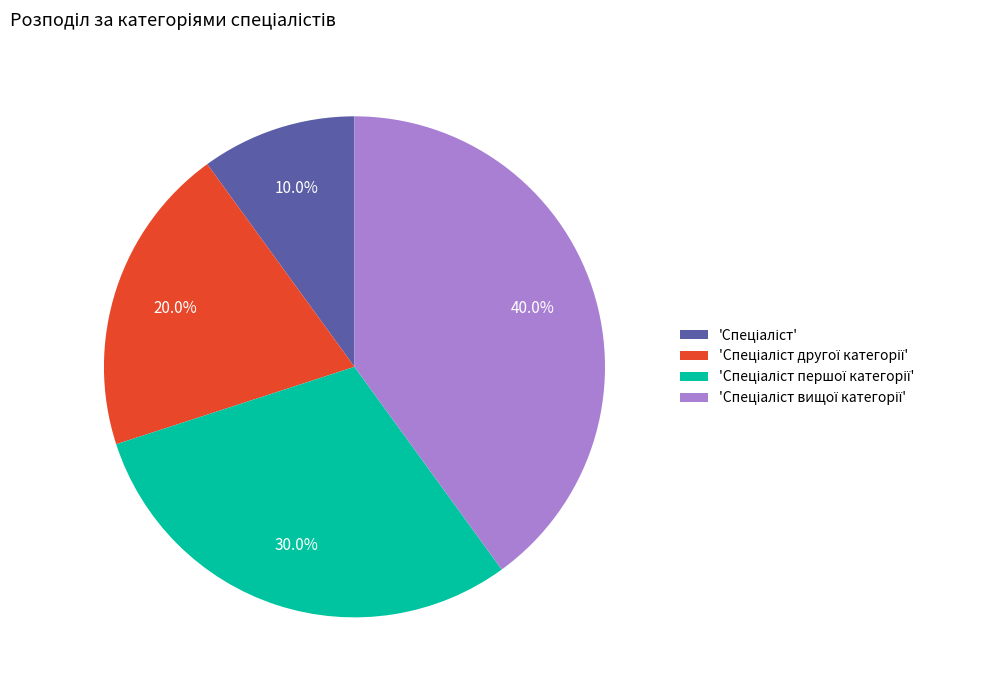

Is there any slice that represents more than half of the pie?

No